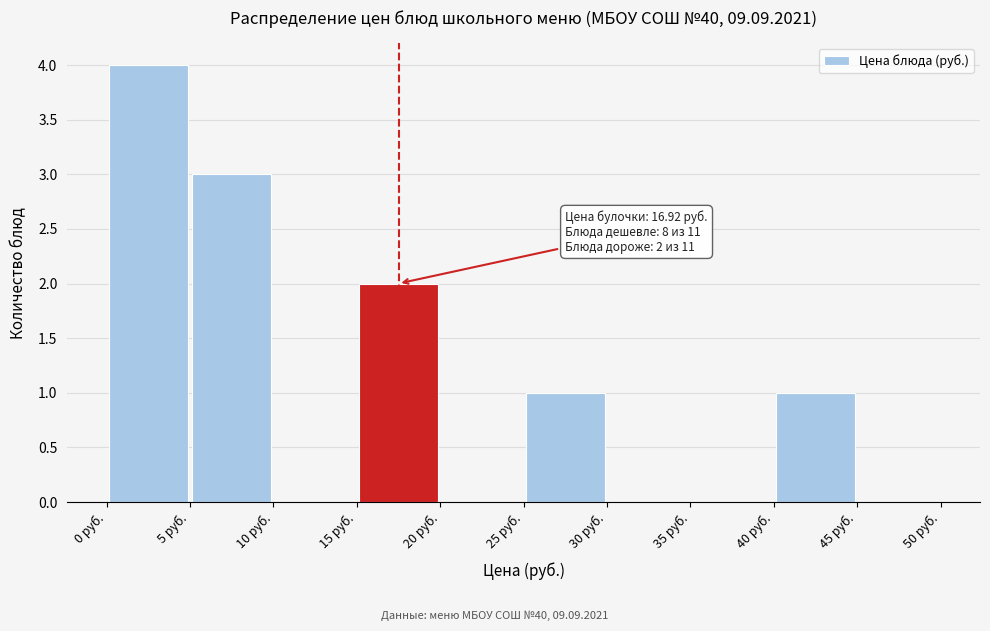

Which range on the x-axis has the tallest bar?

0 to 5